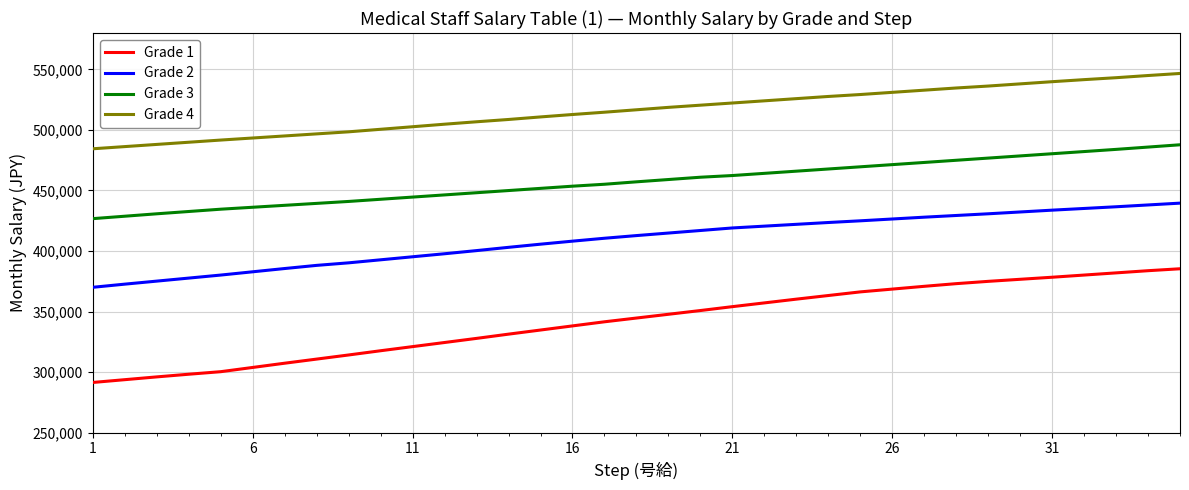

How many lines are shown in the chart?

4